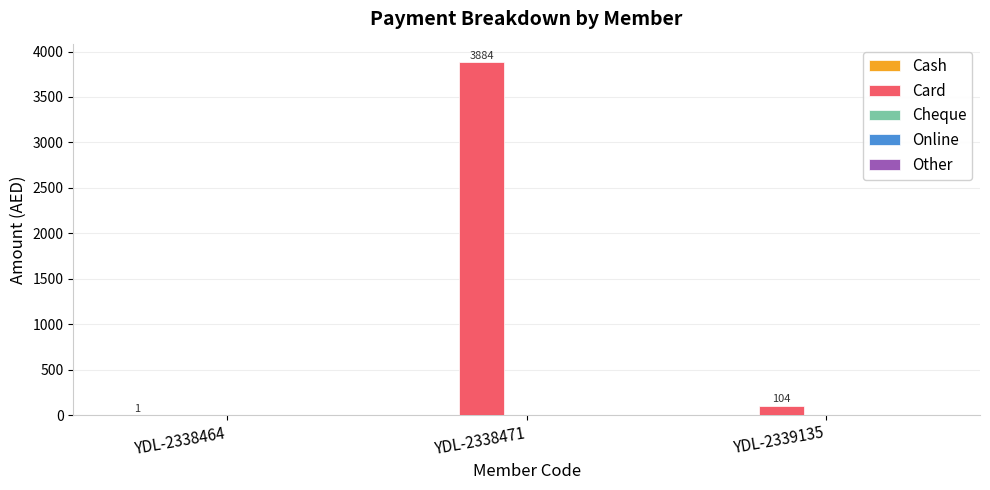

Between YDL-2338471 and YDL-2339135, which series saw the biggest shift?

Card